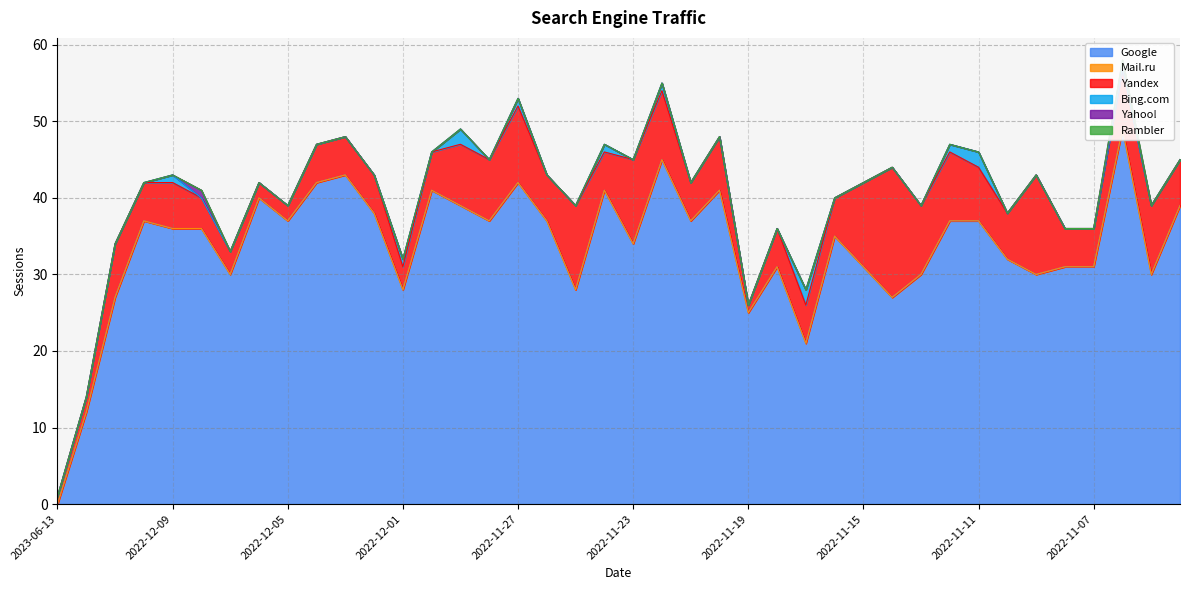

At 2022-11-22, list the series in order from largest to smallest.

Google, Yandex, Bing.com, Mail.ru, Yahoo!, Rambler